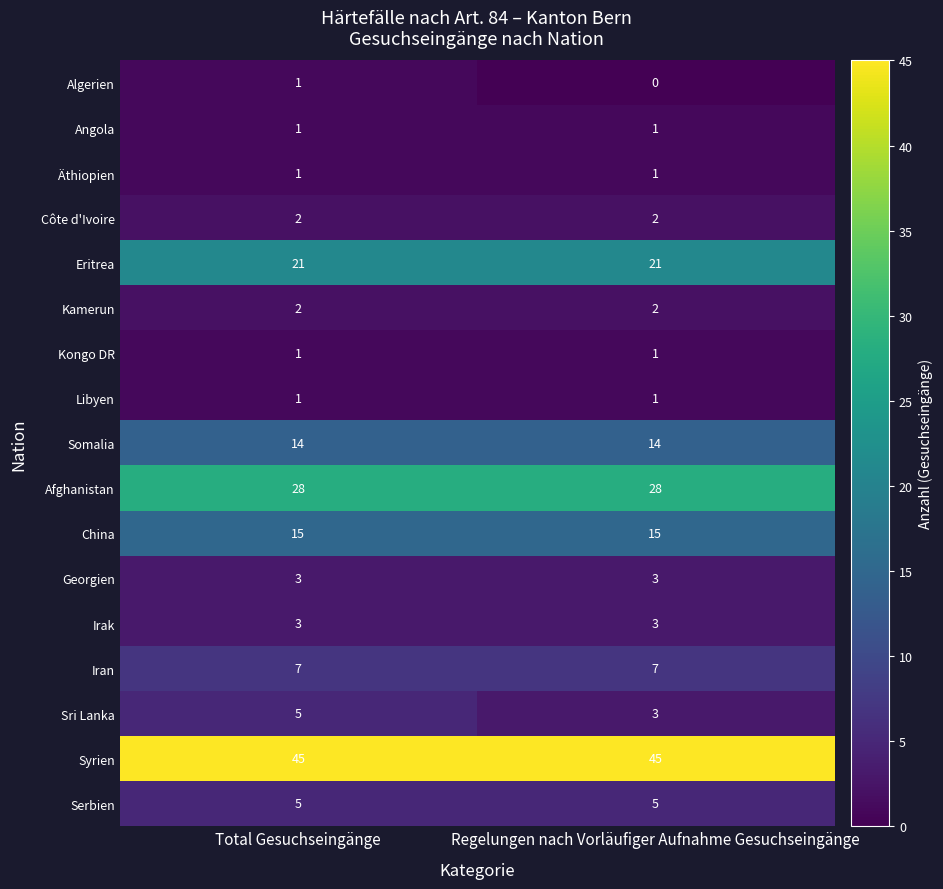

Which label corresponds to the smallest value in the chart?

Regelungen nach Vorläufiger Aufnahme Gesuchseingänge